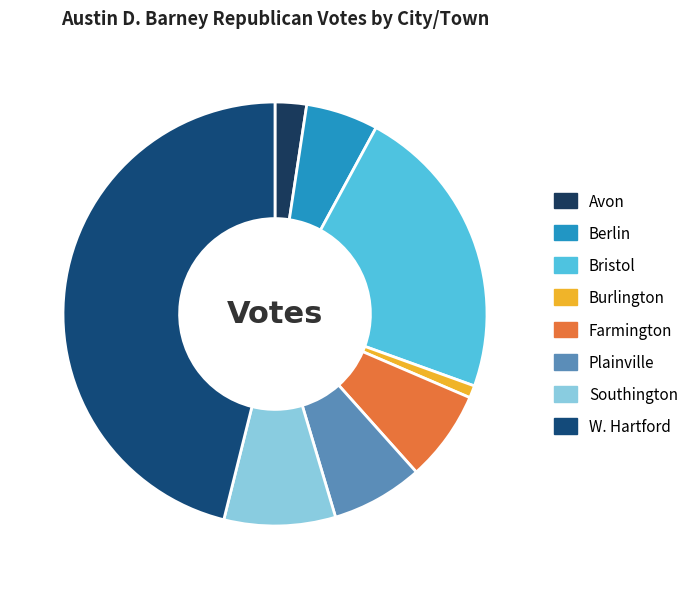

Which category has the smallest portion of the pie?

Burlington